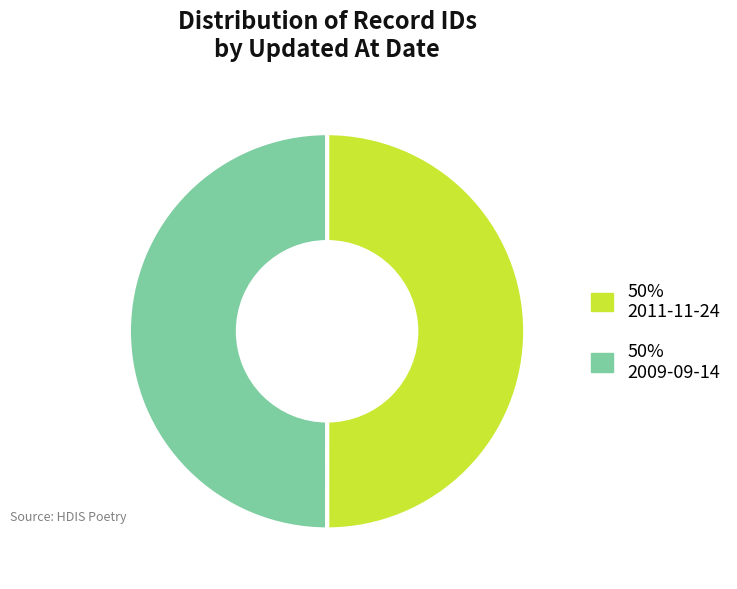

Approximately how many times larger is the value at 50% 2011-11-24 compared to 50% 2009-09-14?

1.0